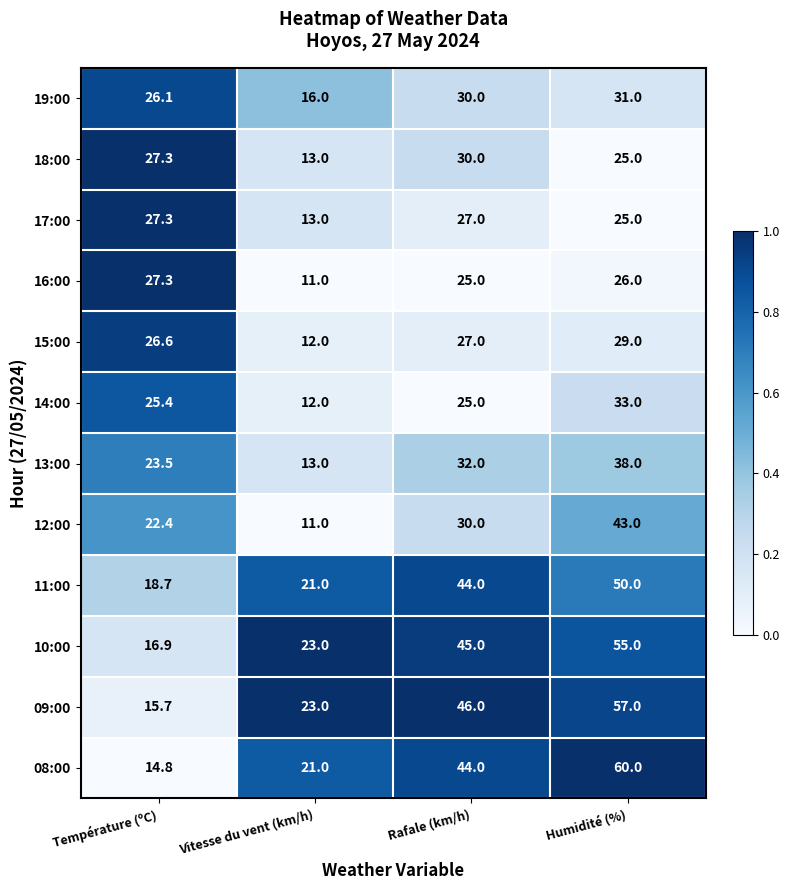

Rank the categories by 18:00 value from highest to lowest.

Rafale (km/h), Température (ºC), Humidité (%), Vitesse du vent (km/h)